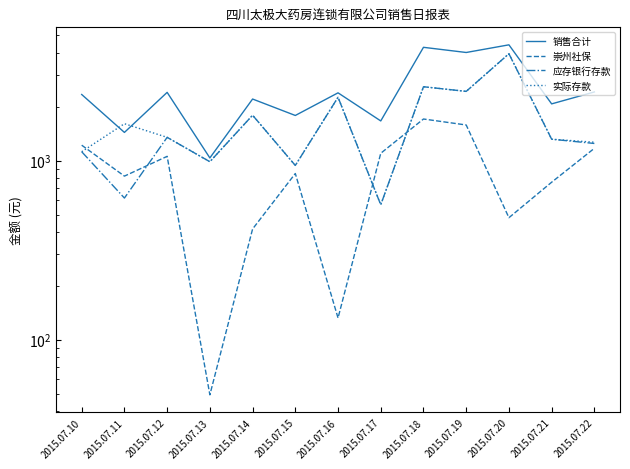

How many values in the 销售合计 series are below 2340?

6